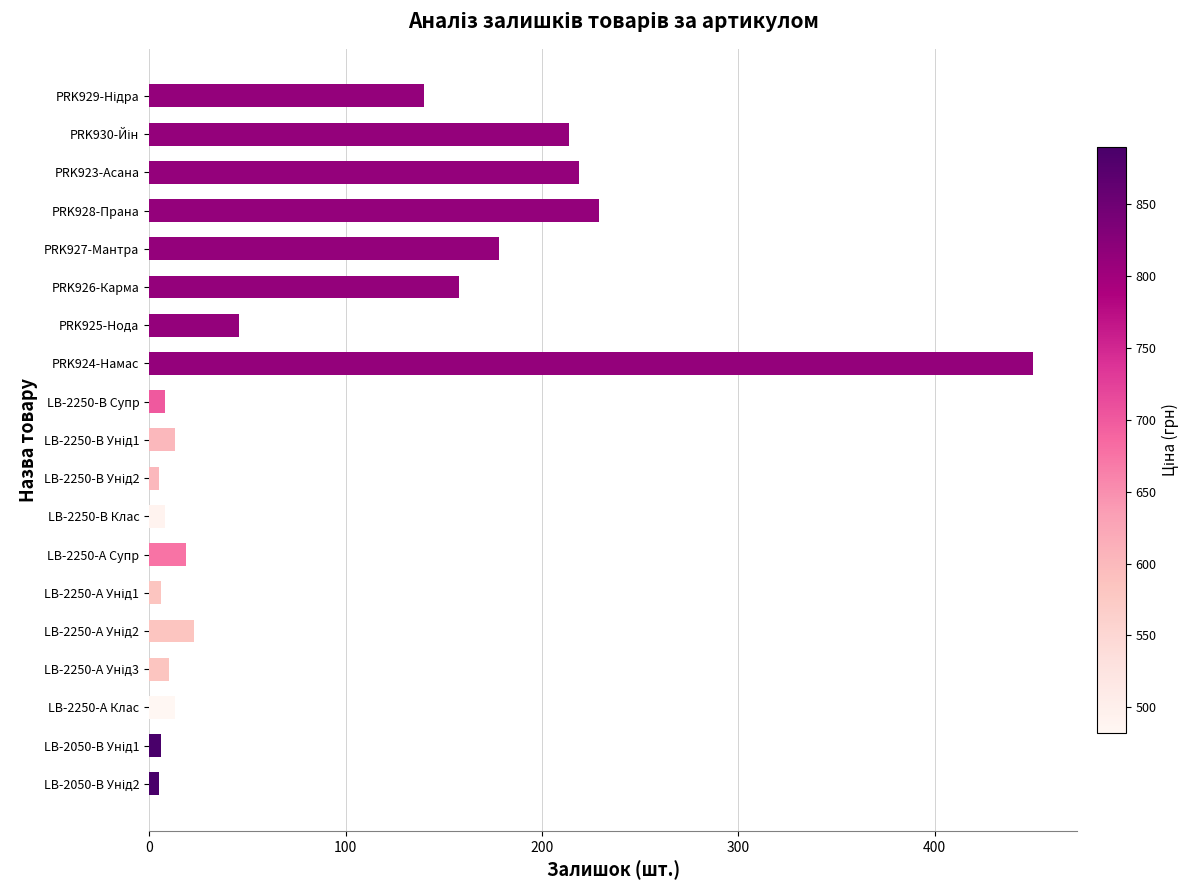

What is the change in value from PRK928-Прана to LB-2250-А Клас?

-216